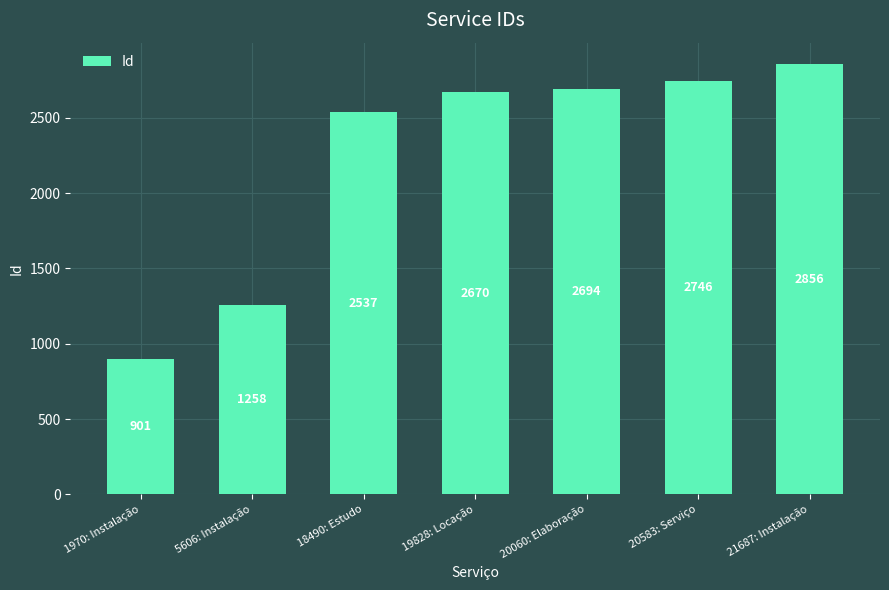

How many bars are there in total?

7